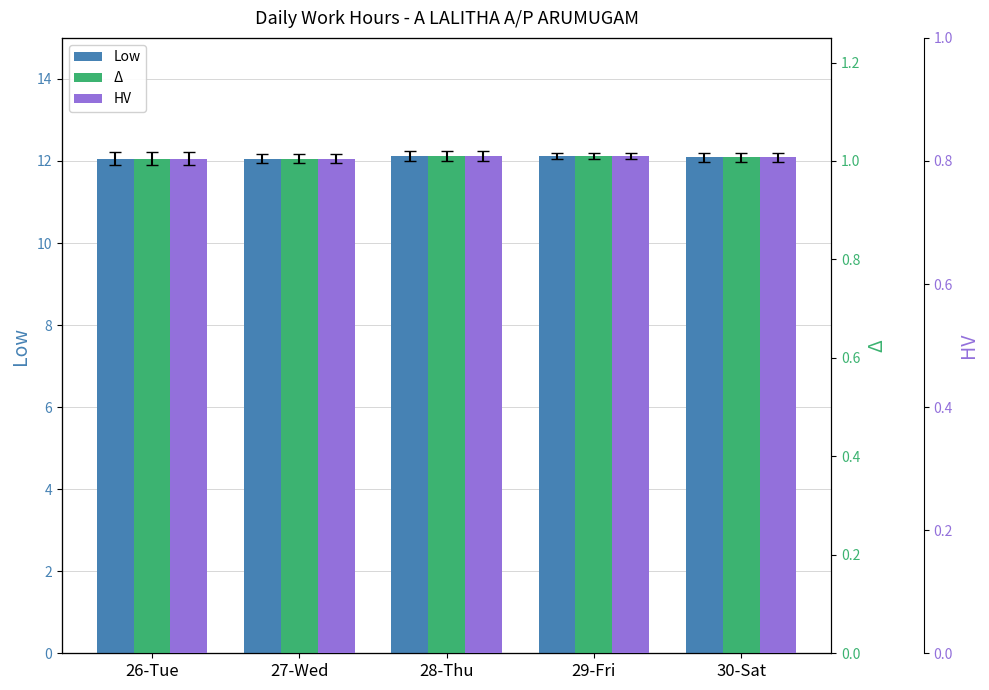

What is the label of the 2nd bar from the left?

27-Wed